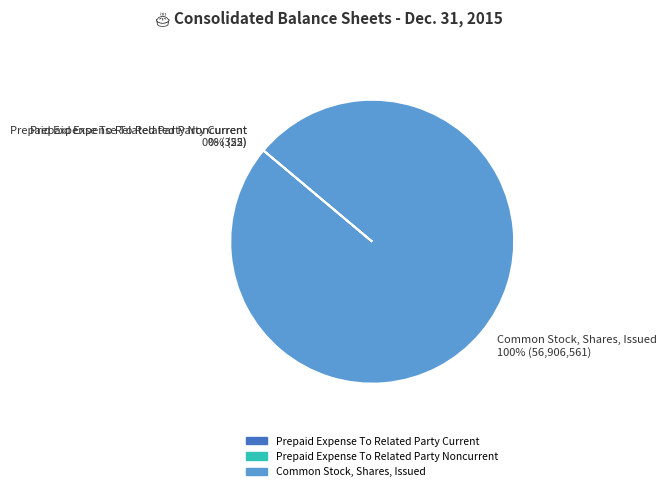

To the nearest percent, what is the average slice percentage?

33%